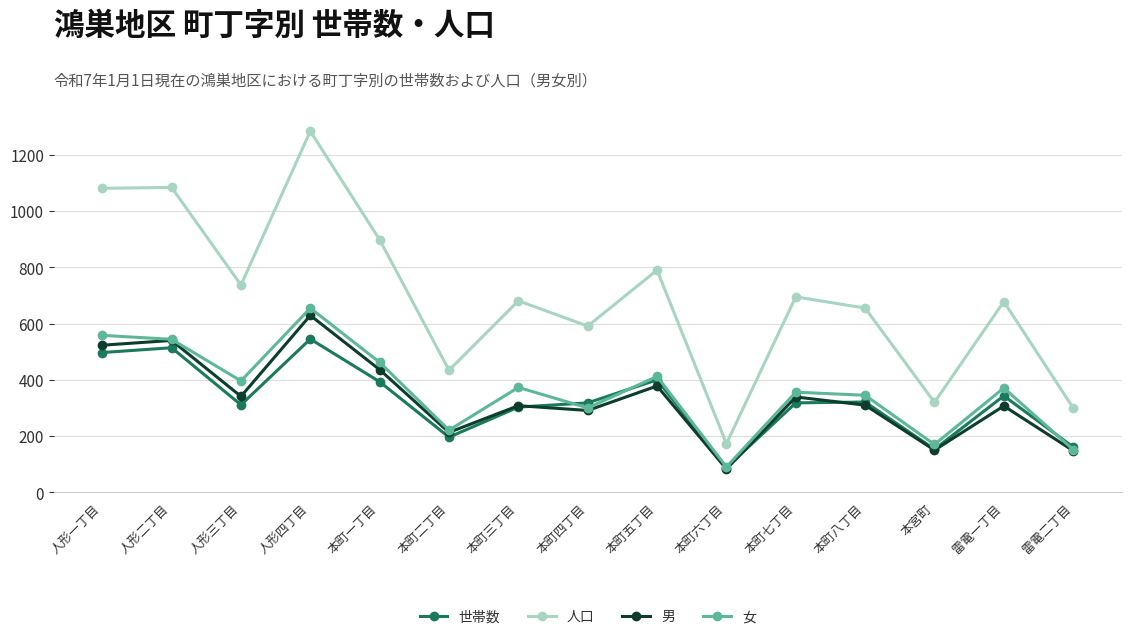

What is the value of the 世帯数 point at the 12th from the left?

321